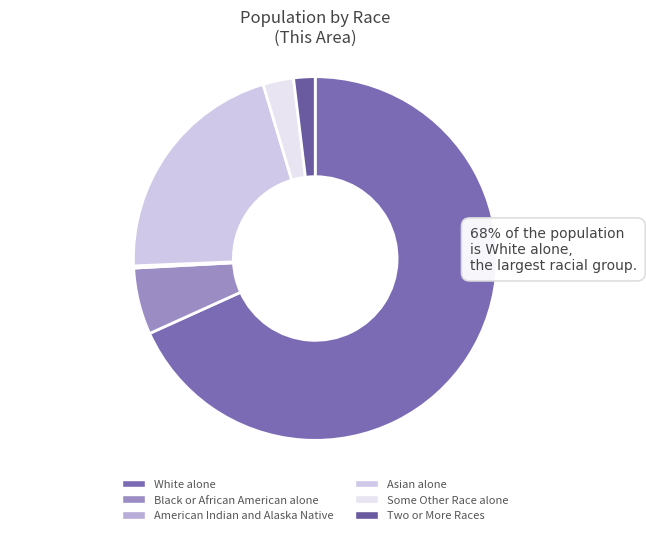

Is the sum of White alone and American Indian and Alaska Native greater than half?

Yes